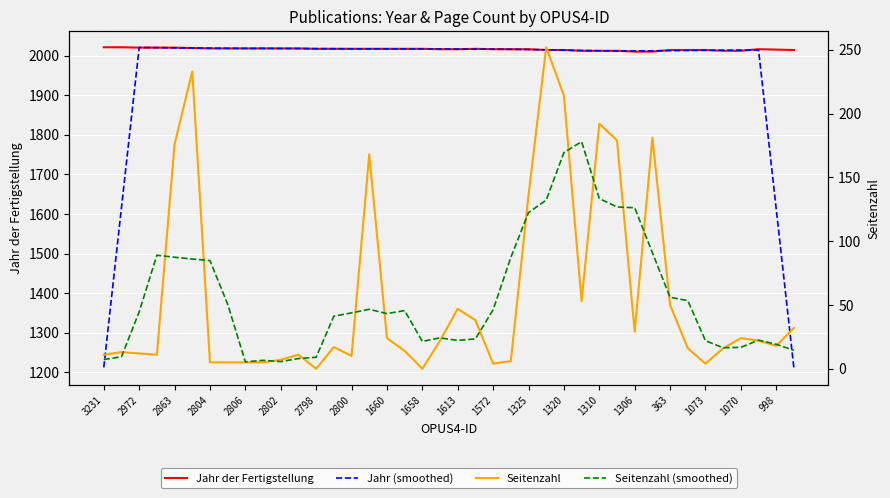

Is it true that Seitenzahl equals 355.8 at 2802?

False